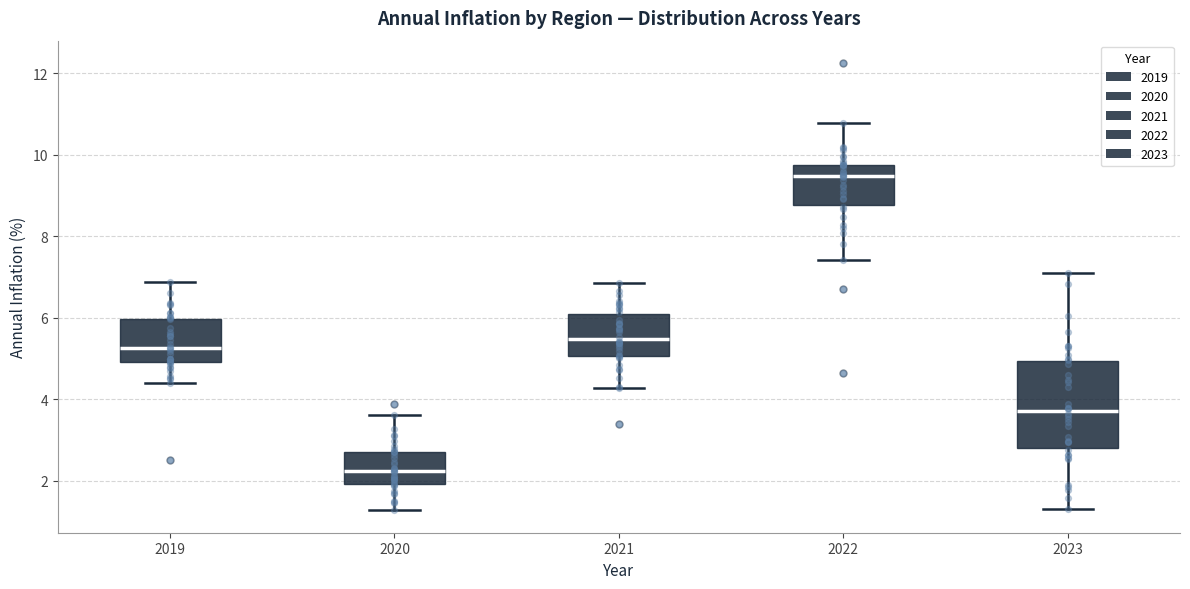

Reading left to right, read every box against the y-axis: the position of its median line, the range the box covers, and the ends of its whiskers. The values are not printed on the chart, so give them approximately, as read against the axis.

2019: median 5.2, box 5.0 to 6.0, whiskers 4.4 to 6.8
2020: median 2.2, box 2.0 to 2.8, whiskers 1.2 to 3.6
2021: median 5.4, box 5.0 to 6.0, whiskers 4.2 to 6.8
2022: median 9.4, box 8.8 to 9.8, whiskers 7.4 to 10.8
2023: median 3.8, box 2.8 to 5.0, whiskers 1.4 to 7.0